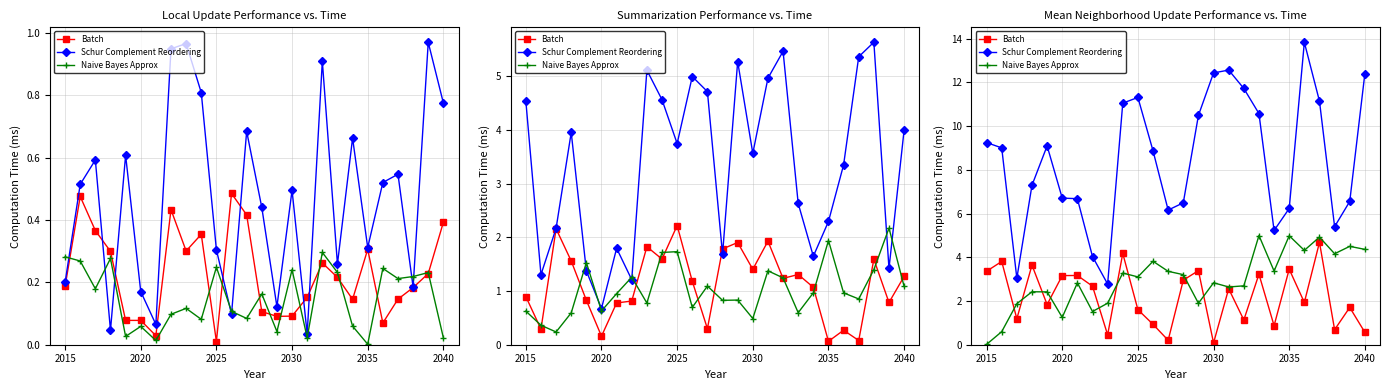

What are all the series names shown in the legend?

Batch, Schur Complement Reordering, Naive Bayes Approx